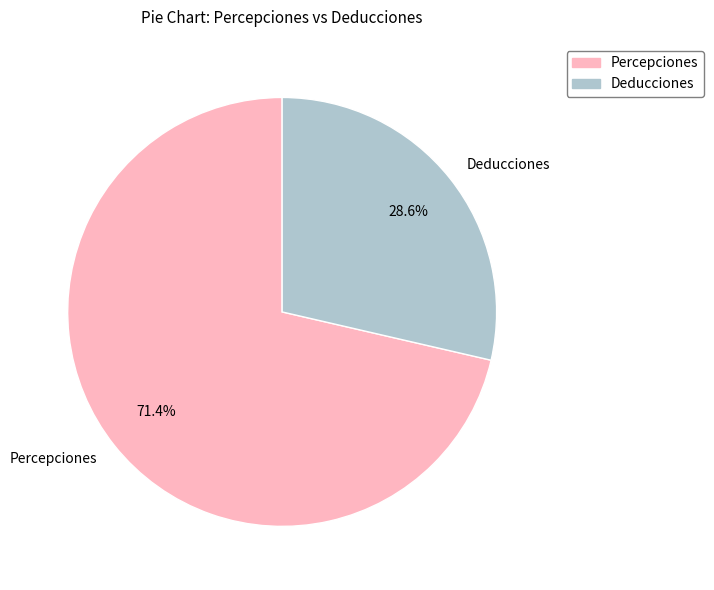

Count the number of slices in the pie.

2